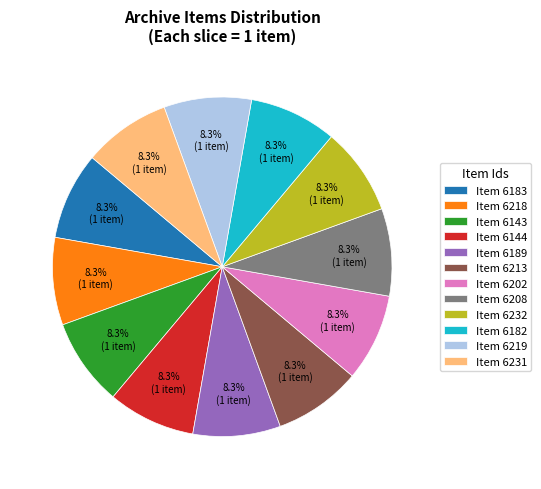

Is the sum of Item 6202 and Item 6219 greater than half?

No